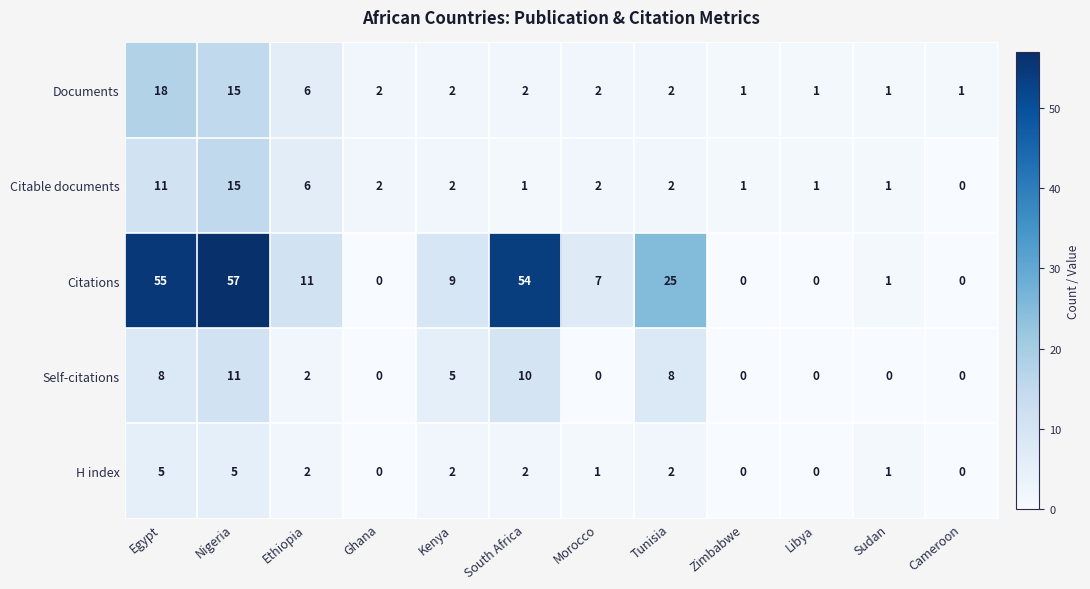

The value of Documents at Nigeria is 22. True or false?

False